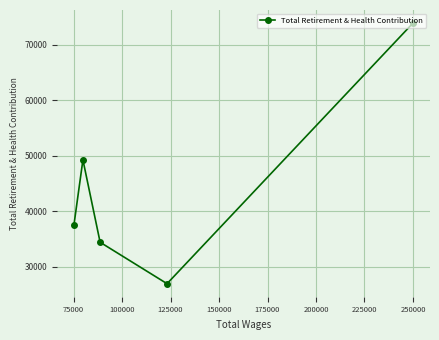

What is the greatest value displayed?

73946